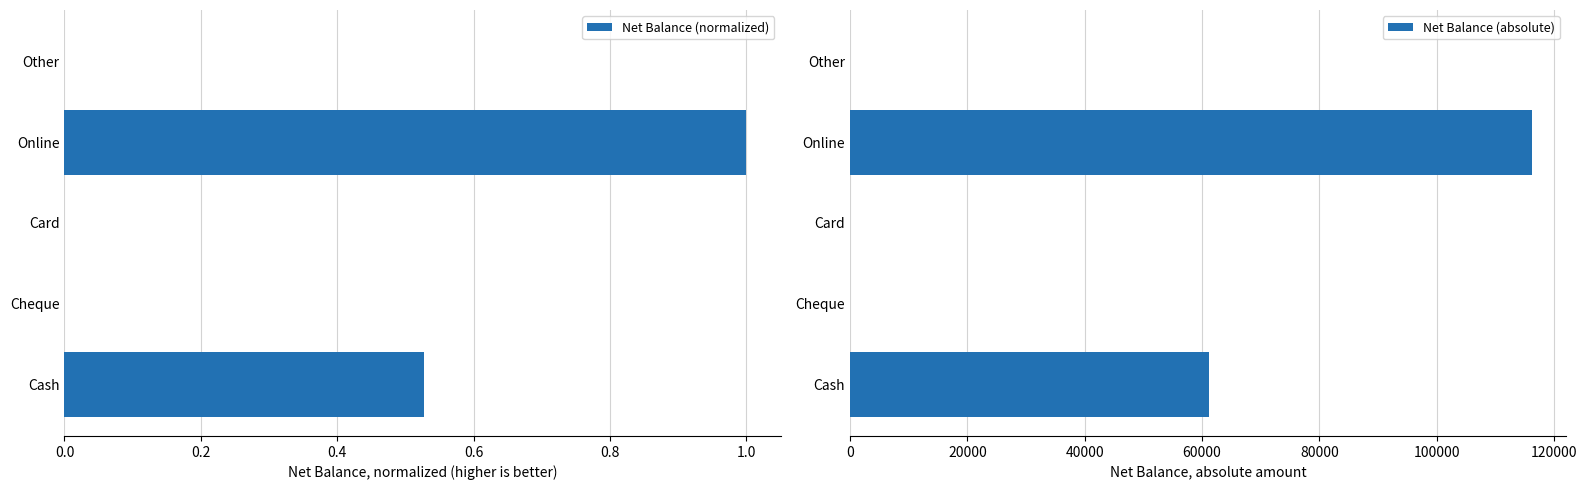

Rank the series by their average value, from lowest to highest.

Net Balance (normalized), Net Balance (absolute)